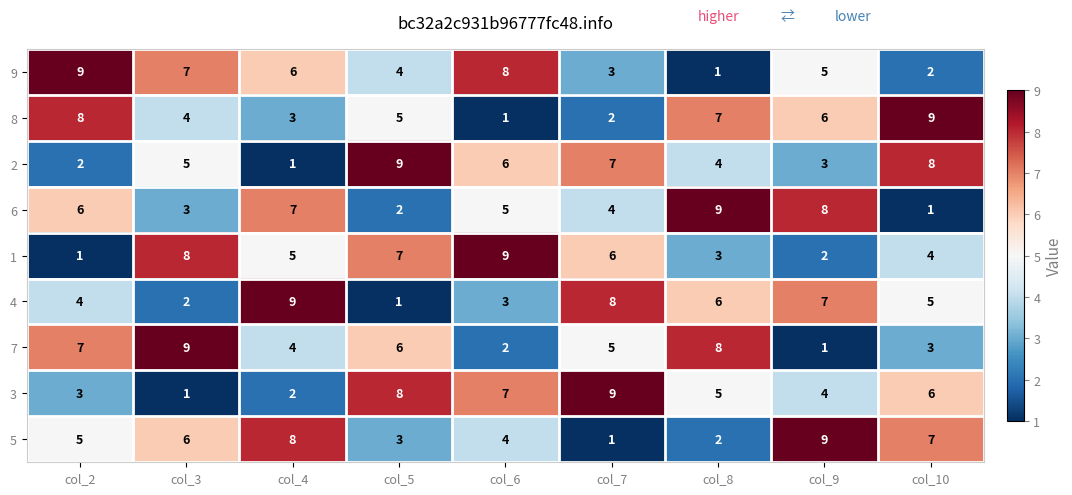

How many distinct data groups are displayed?

9